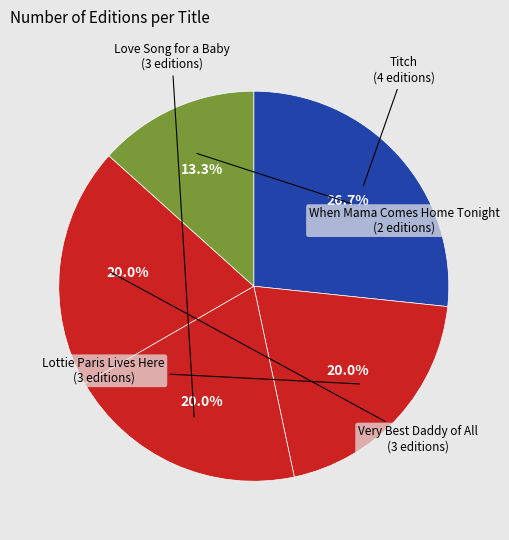

How many slices are in this pie chart?

5